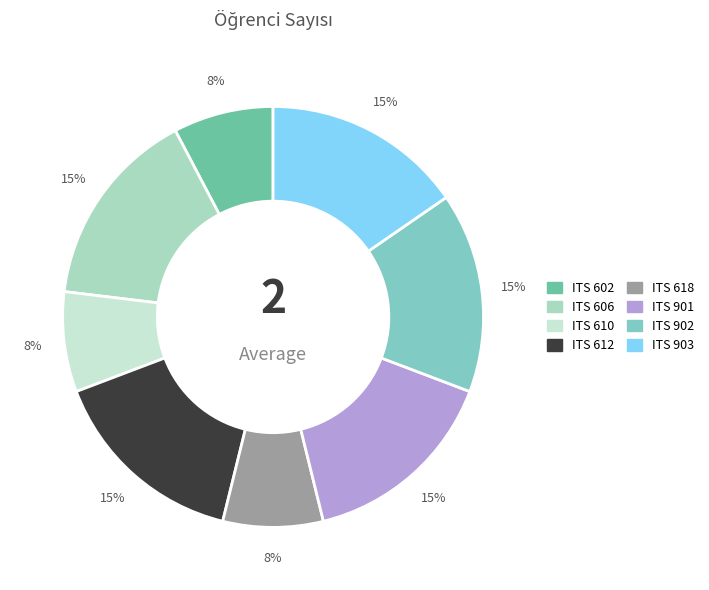

Do ITS 901 and ITS 903 together represent more than half of the pie?

No